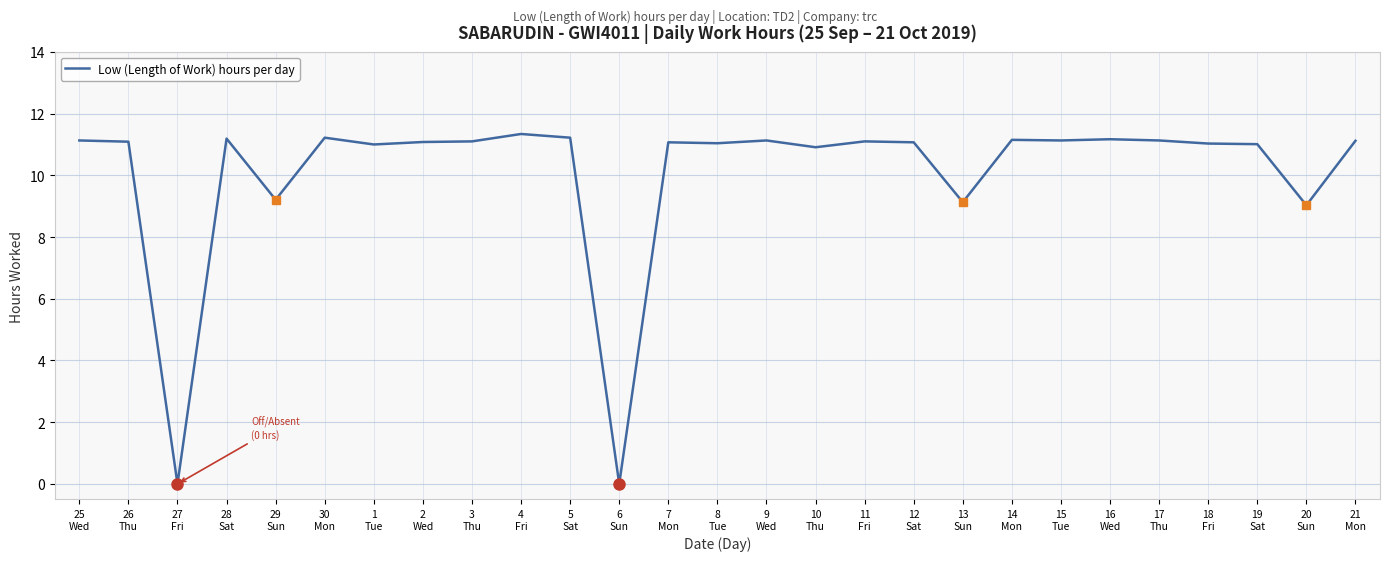

At which label does the data first exceed 11?

25
Wed